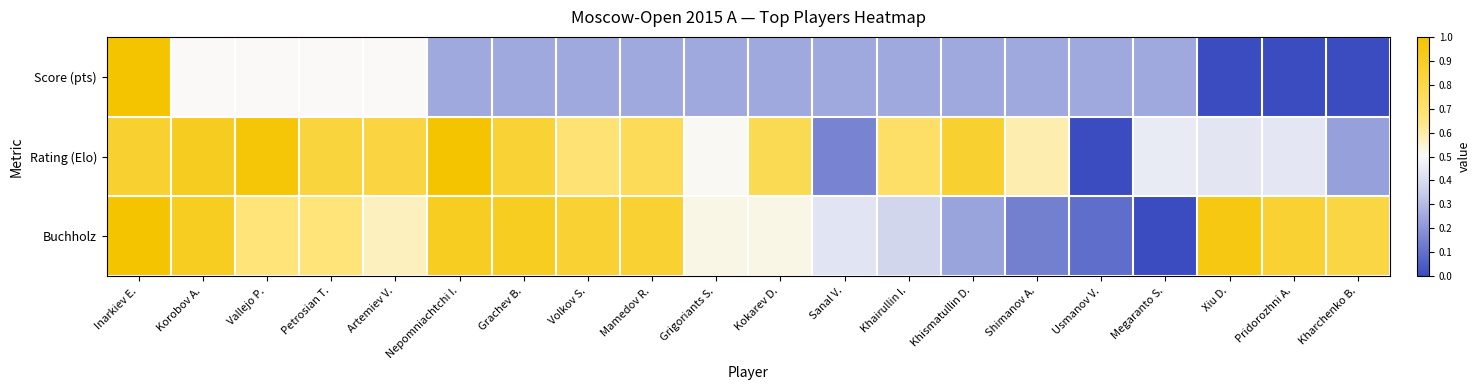

Which series changed the most between Grigoriants S. and Megaranto S.?

Buchholz